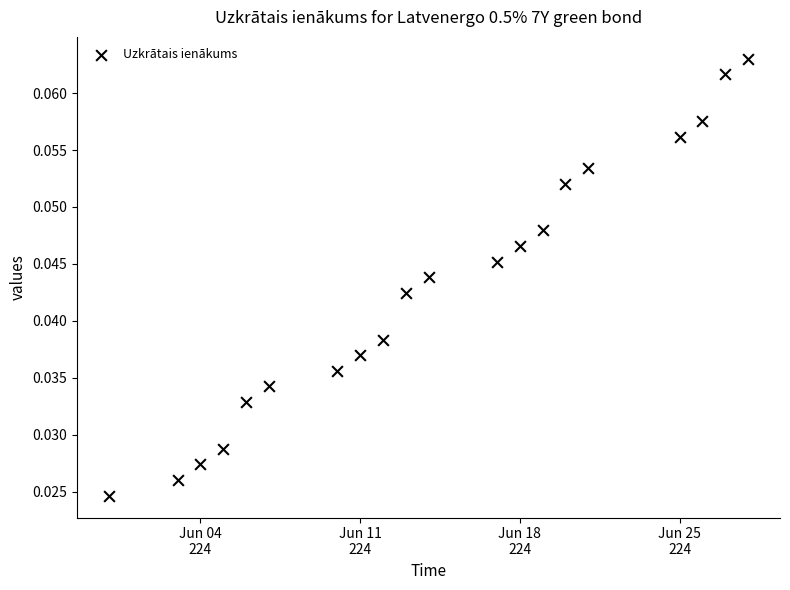

What is the range of X values (max minus min)?

28.0